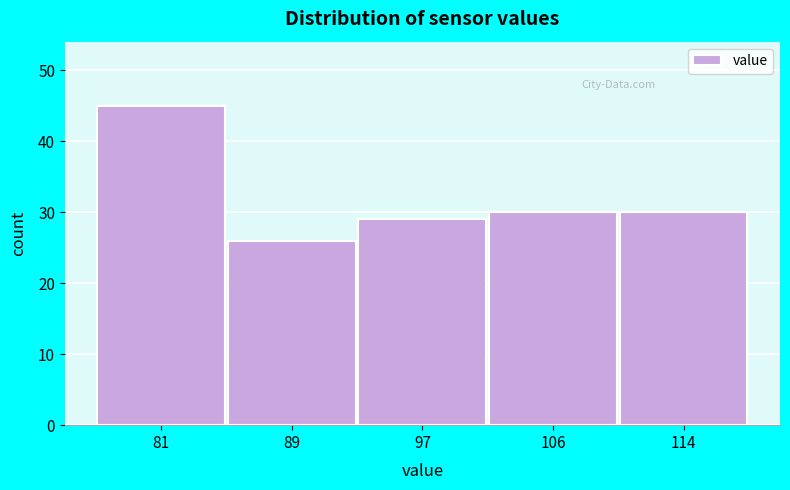

Over which range of the x-axis is the bar tallest?

76 to 85